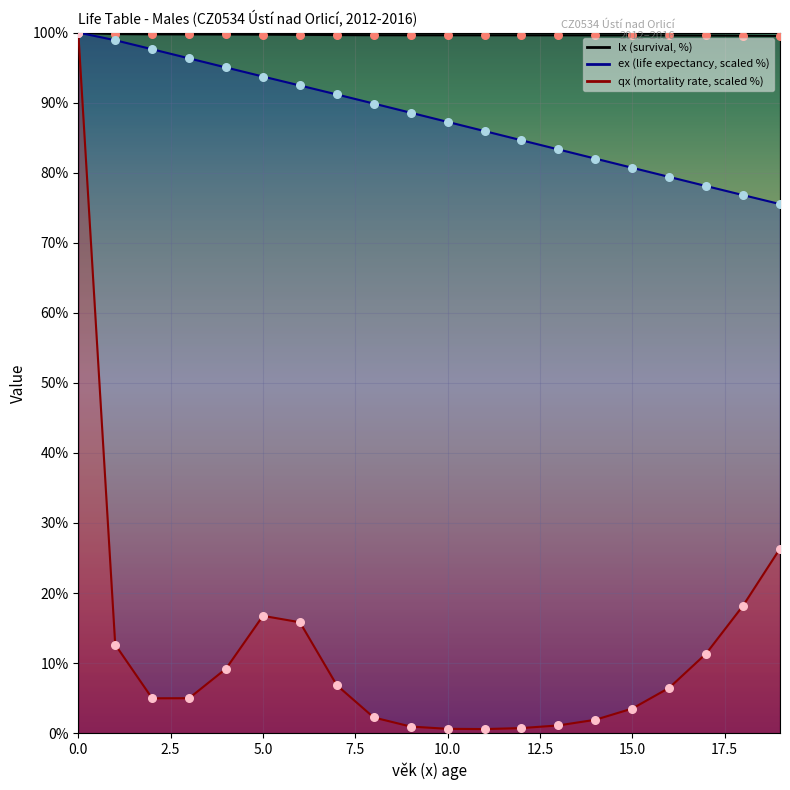

Which series reaches the minimum Y coordinate?

qx points